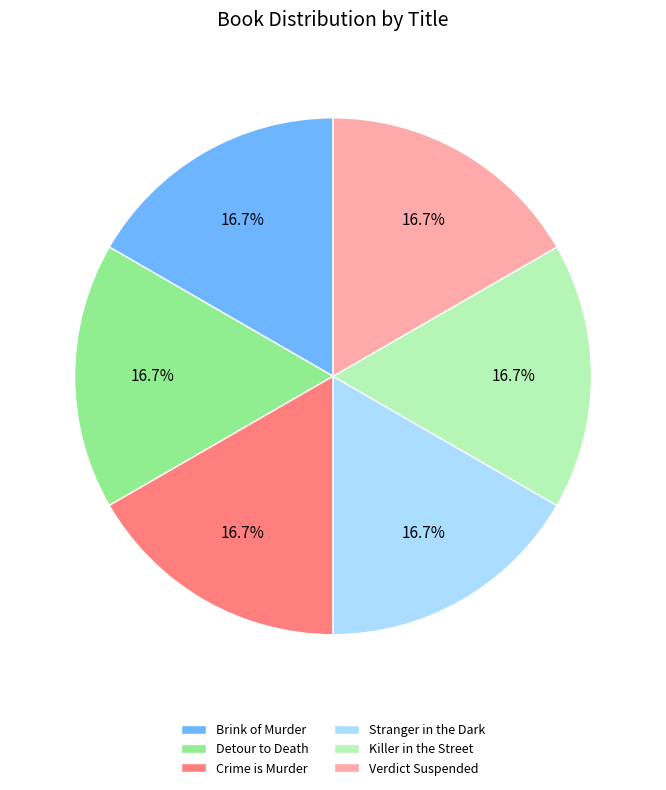

Is it true that Killer in the Street is 17% of the pie?

True